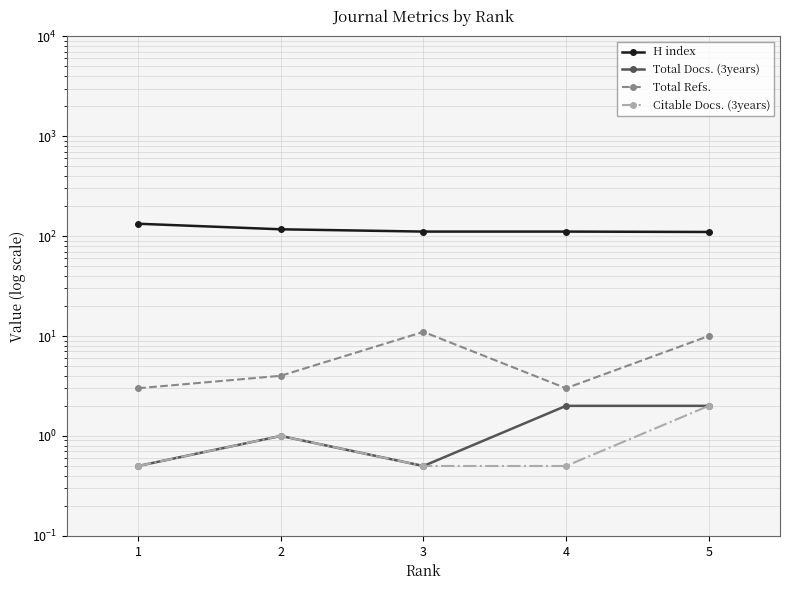

What is the average value of the Total Docs. (3years) series?

1.2